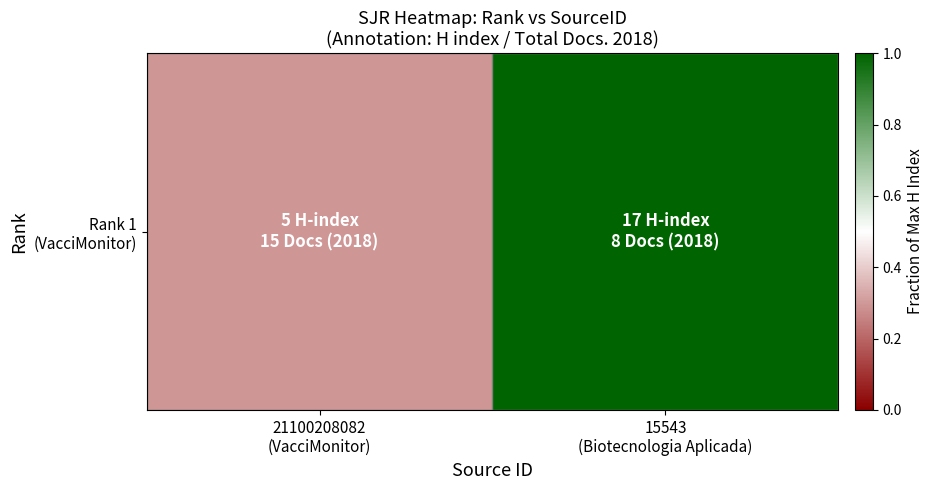

Which has a higher value, 21100208082
(VacciMonitor) or 15543
(Biotecnologia Aplicada)?

15543
(Biotecnologia Aplicada)